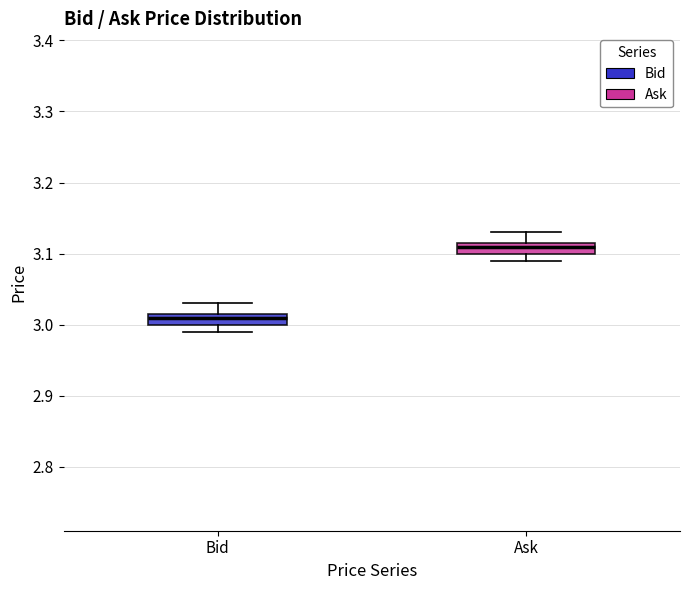

Where is the upper edge of the box for Bid on the y-axis? The values are not printed on the chart, so give them approximately, as read against the axis.

3.02